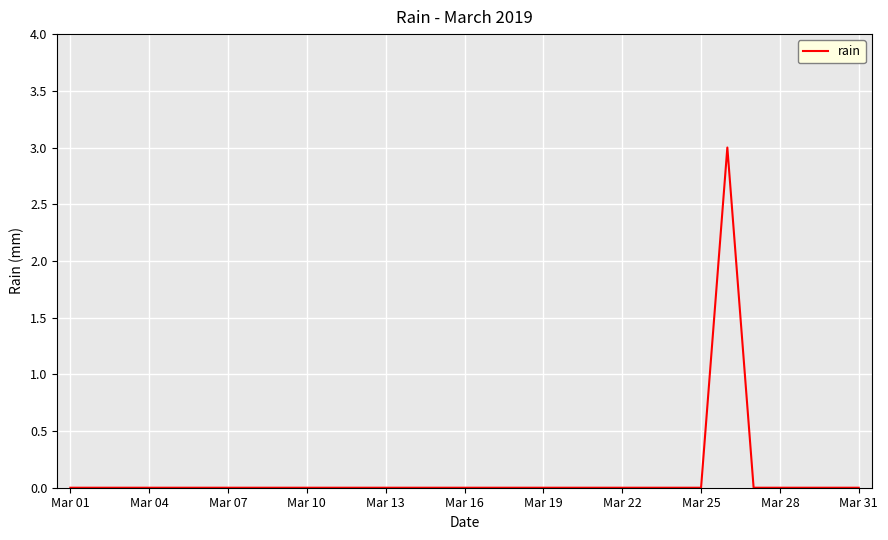

Does the chart display data point markers on the line(s)?

No